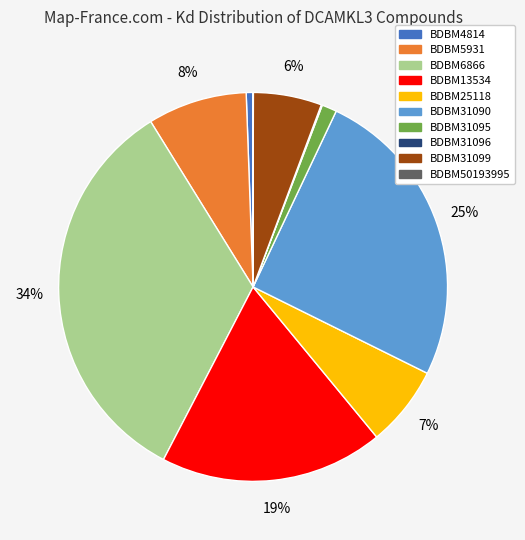

Which has a higher value, BDBM6866 or BDBM25118?

BDBM6866